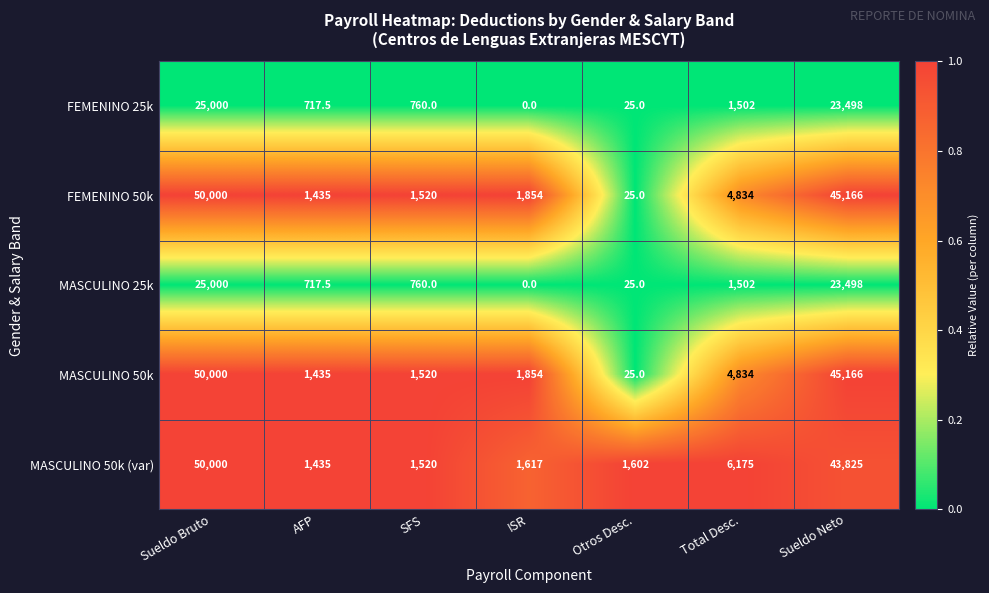

True or false: MASCULINO 50k has a value of 41.7 at Otros Desc..

False